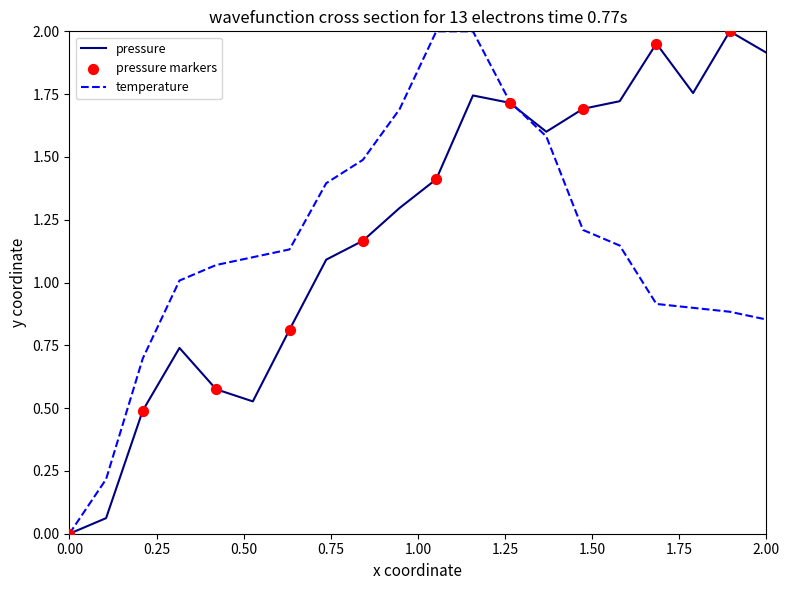

True or false: pressure has a value of 2.7 at 2.00.

False